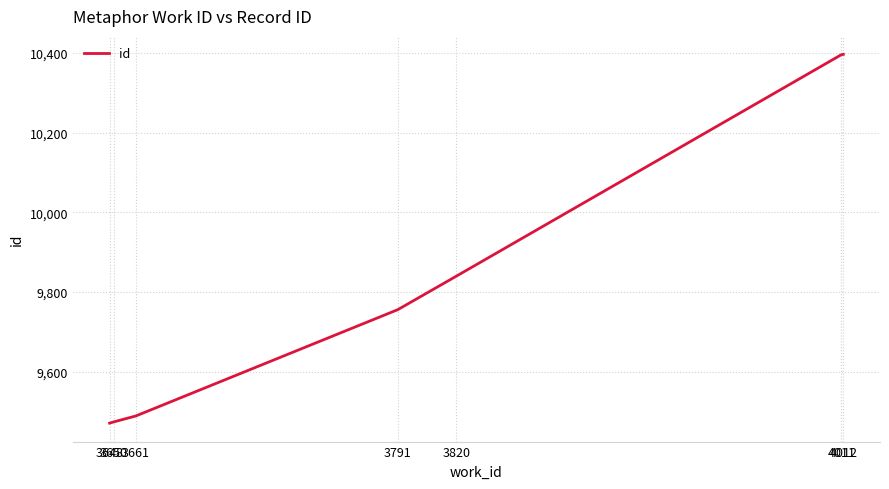

Does the chart display data point markers on the line(s)?

No